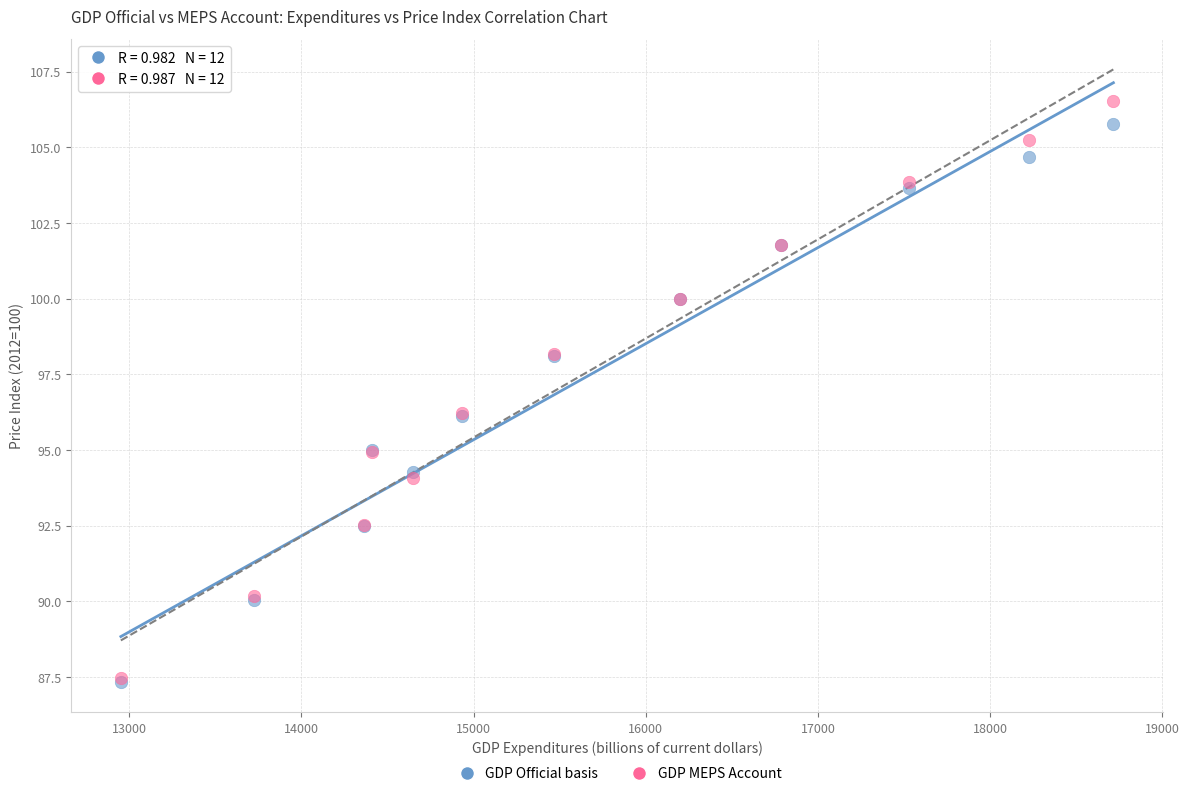

Which series has the largest Y range (max minus min)?

GDP MEPS Account